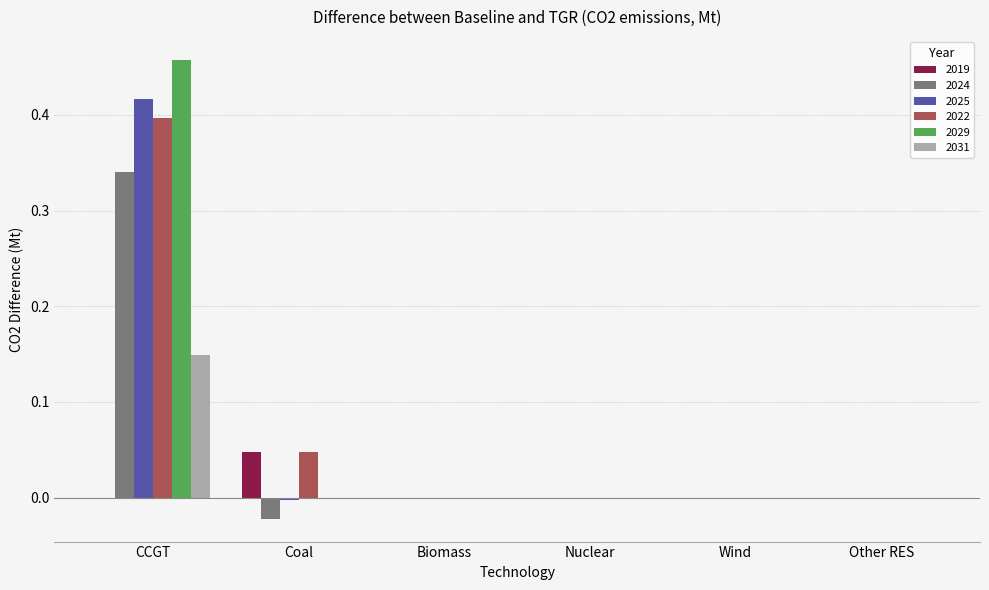

Is the value of 2025 at Coal greater than the value of 2022 at CCGT?

No